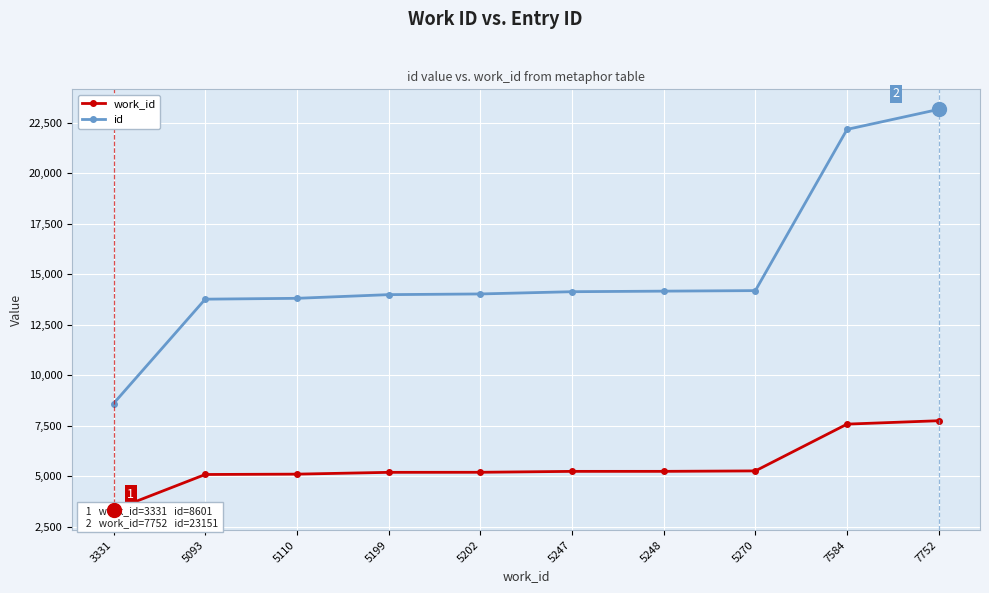

True or false: work_id and id intersect in this chart.

False